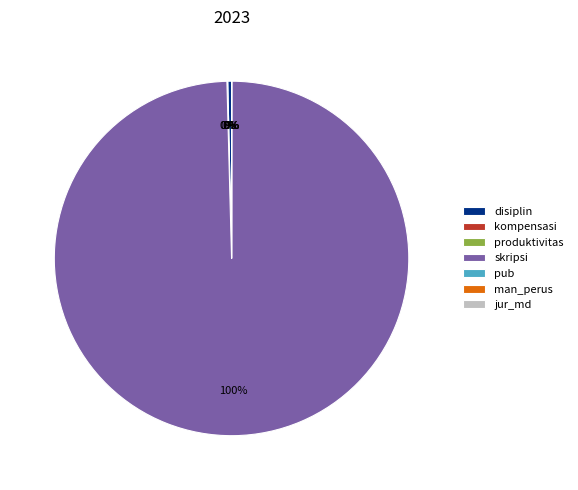

What is the largest slice in the pie chart?

skripsi